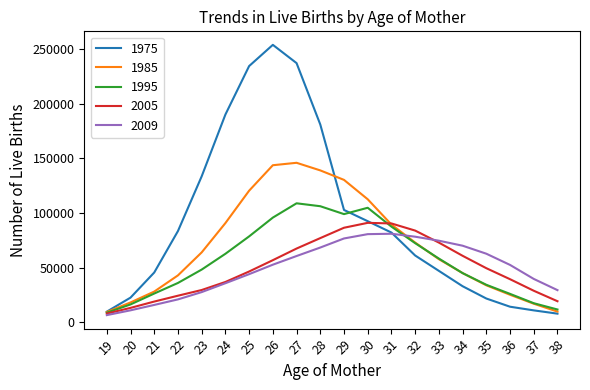

At which category does 1995 reach its first local valley?

29